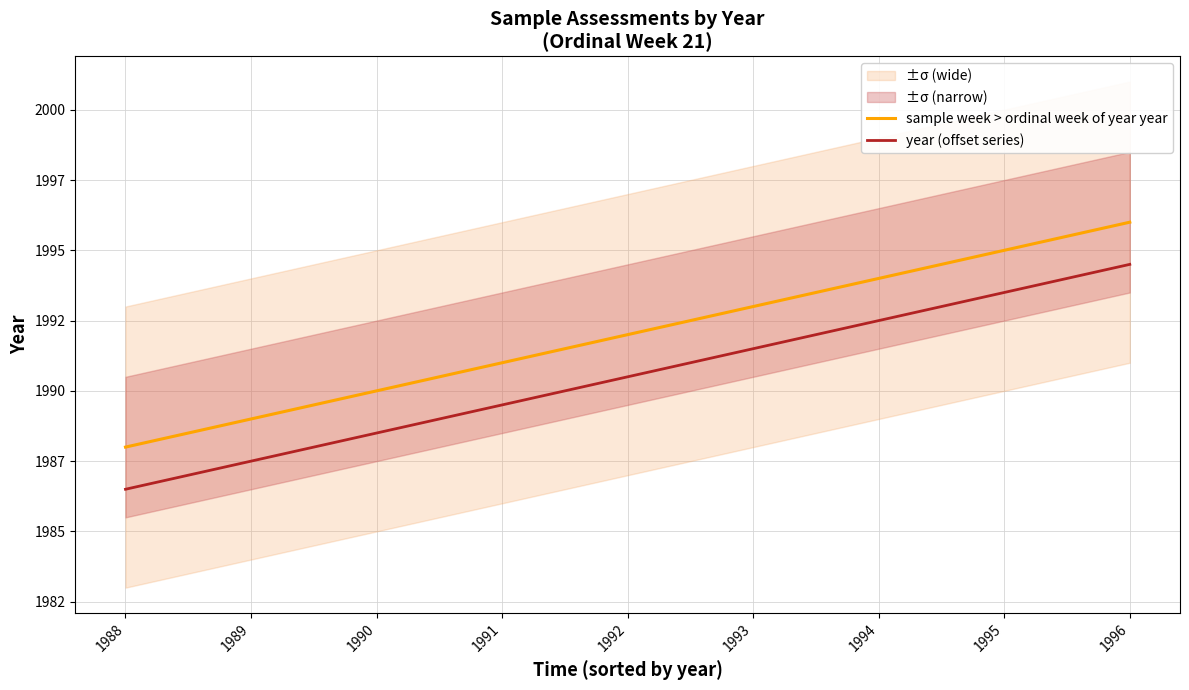

What is the minimum value shown in the chart?

1986.5